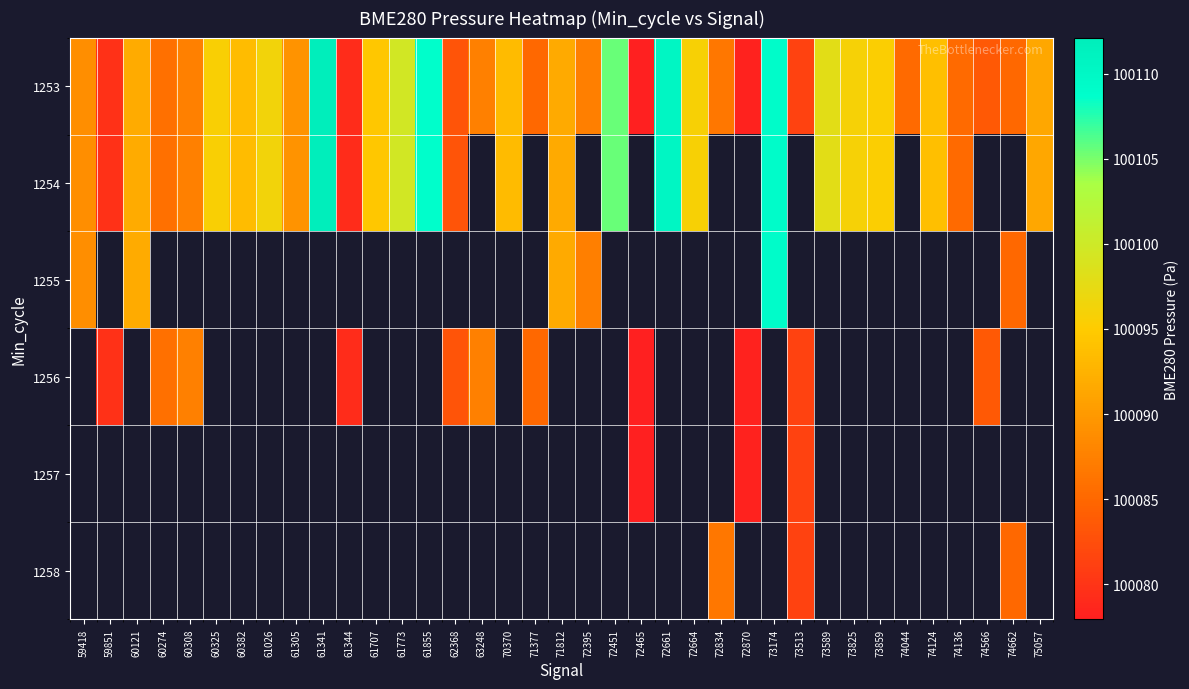

How many series are shown in this chart?

6